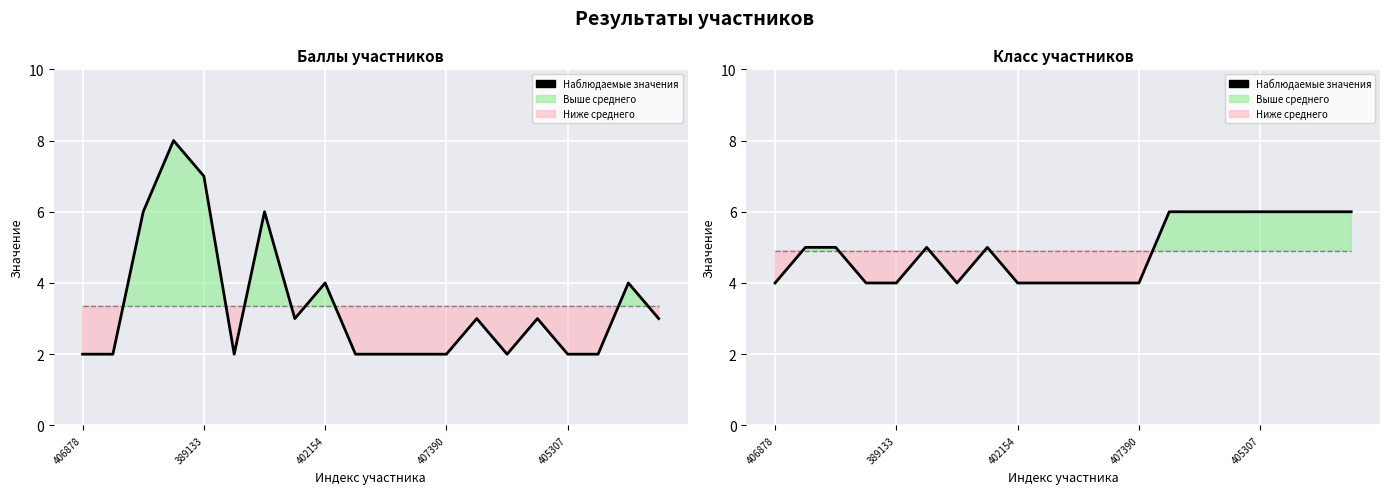

How many points are higher than both their immediate neighbors (excluding endpoints)?

2